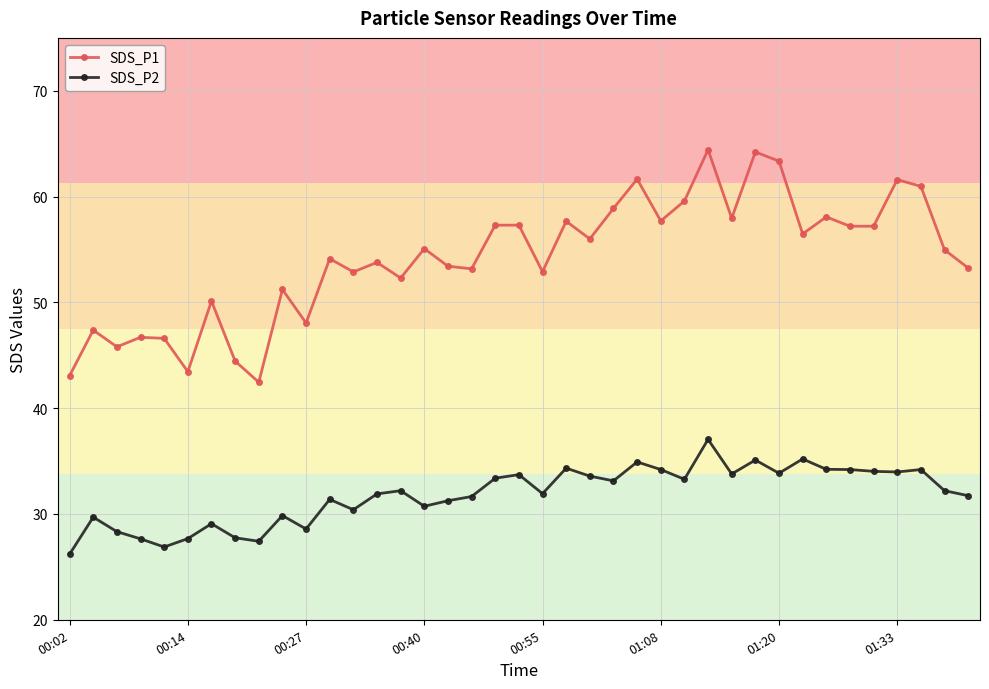

What is the minimum value for SDS_P1?

42.5